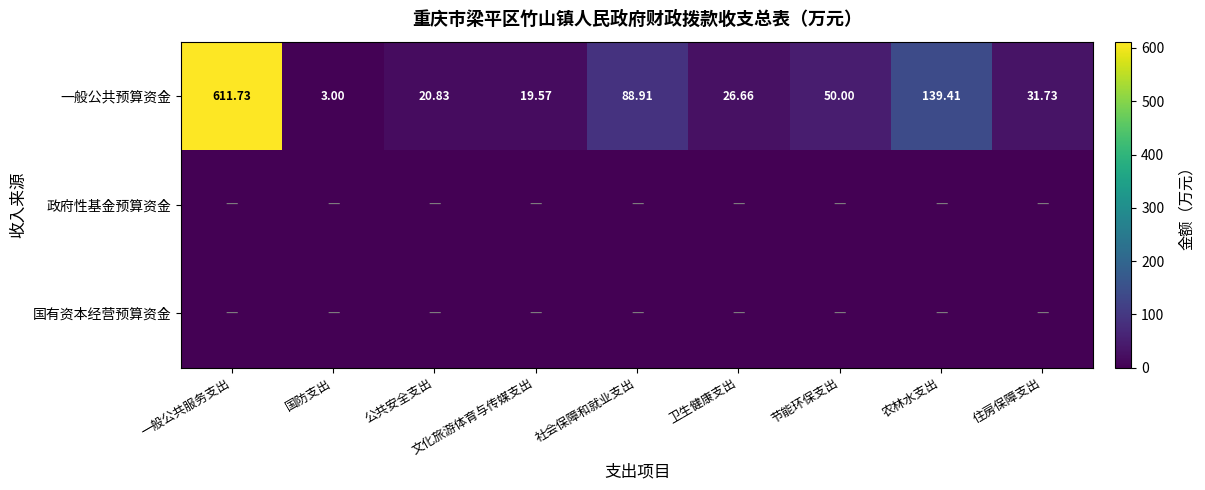

At which label does 一般公共预算资金 reach its peak?

一般公共服务支出